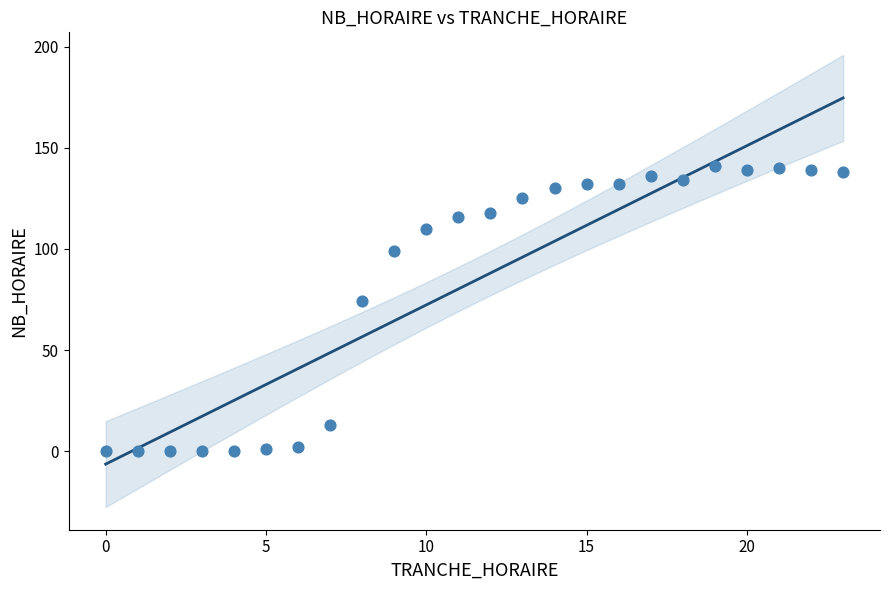

What is the range of X values (max minus min)?

23